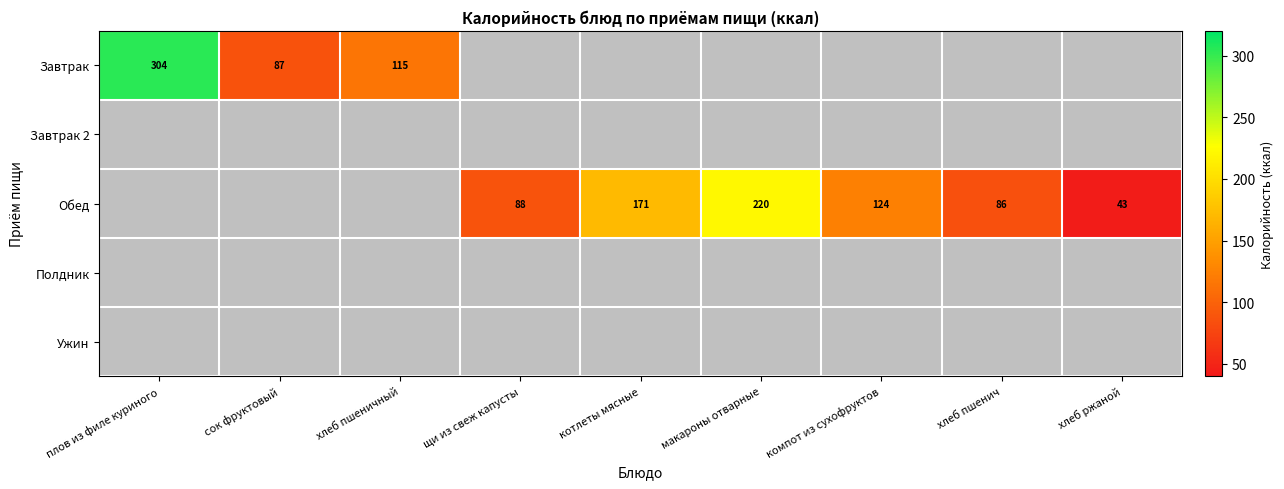

Between хлеб ржаной and щи из свеж капусты, which is larger?

щи из свеж капусты